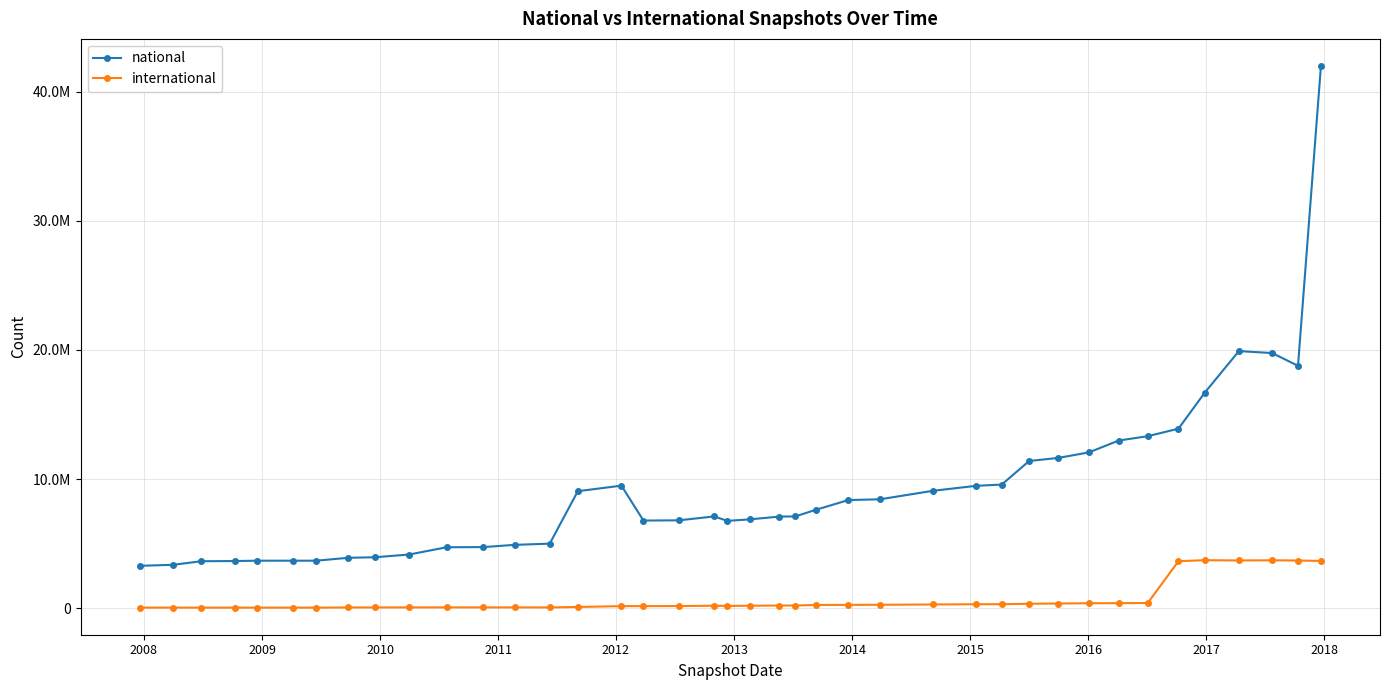

Which series has the largest range (max minus min)?

national